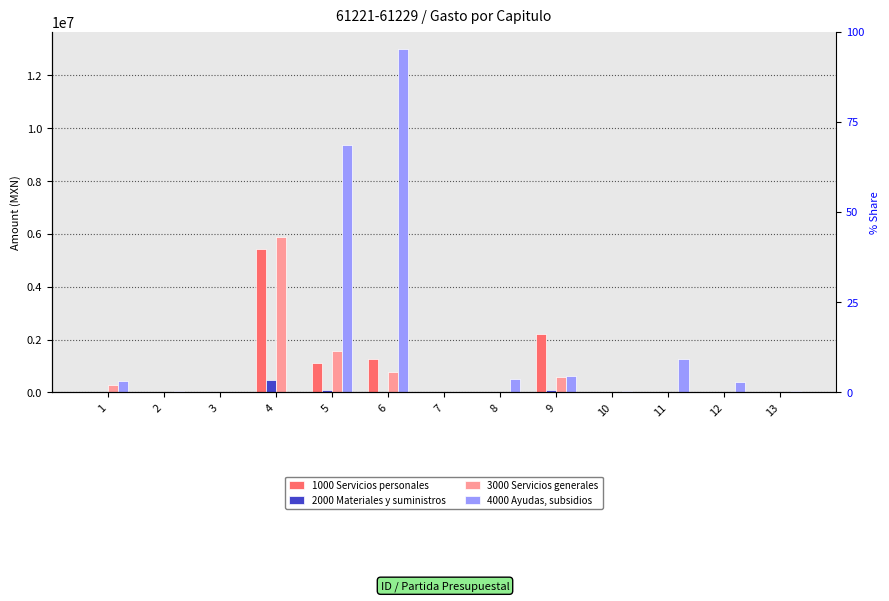

The 2000 Materiales y suministros series shows 0.0 at 10. True or false?

True